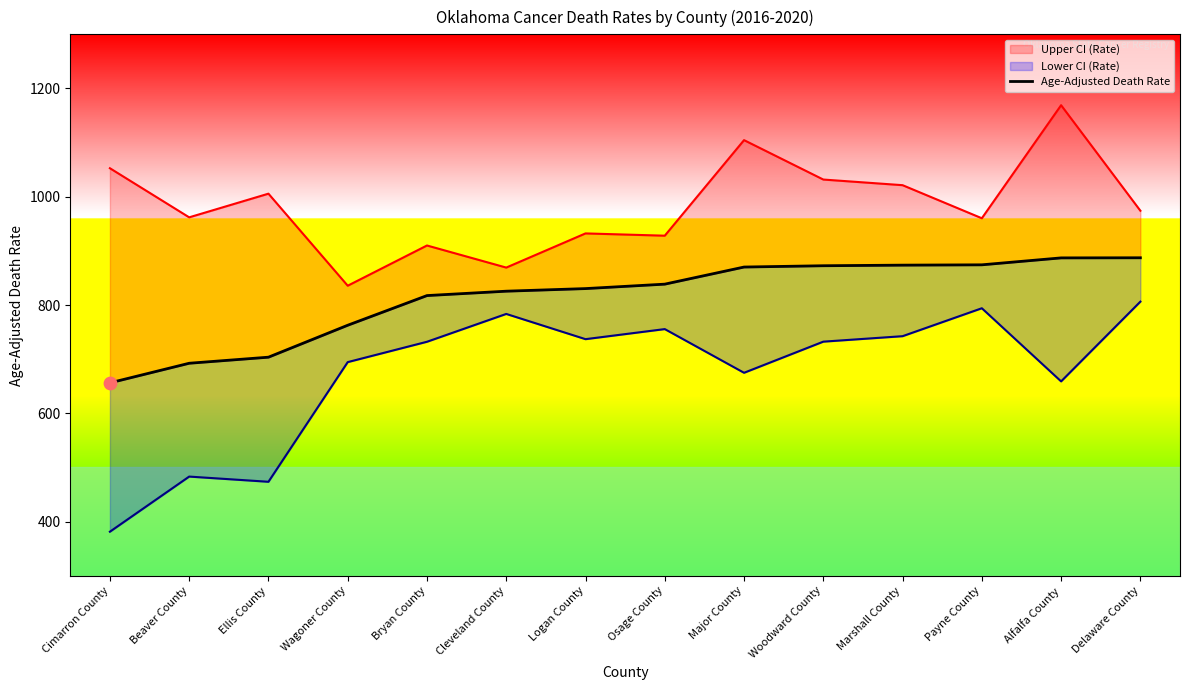

What is the change in value from Major County to Marshall County?

+3.5